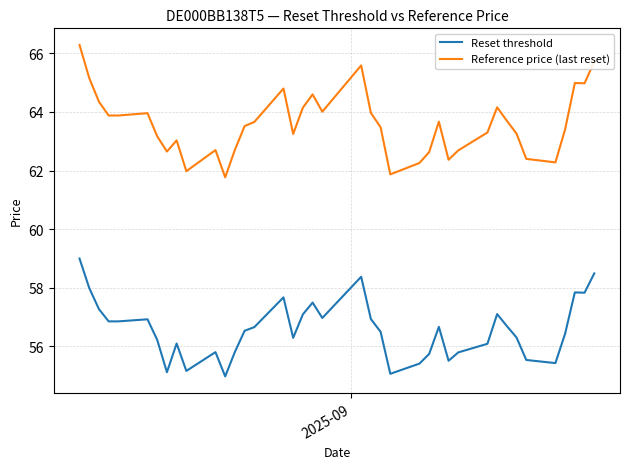

Which series has the largest total across all categories?

Reference price (last reset)